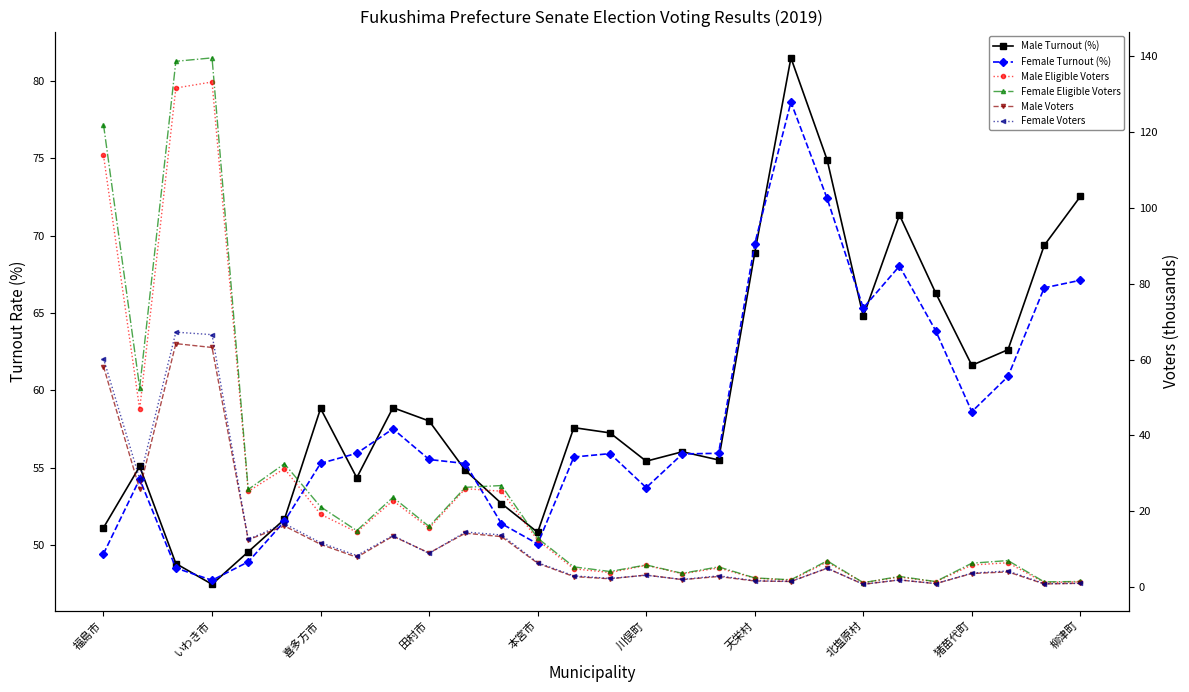

Read the Male Eligible Voters value at 10.

26.0